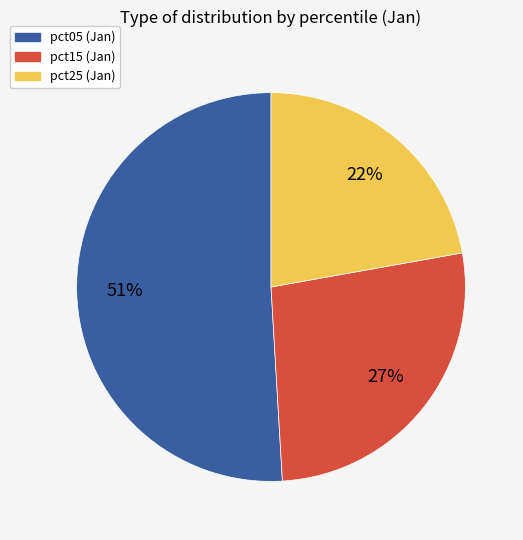

Does any single category account for the majority?

Yes